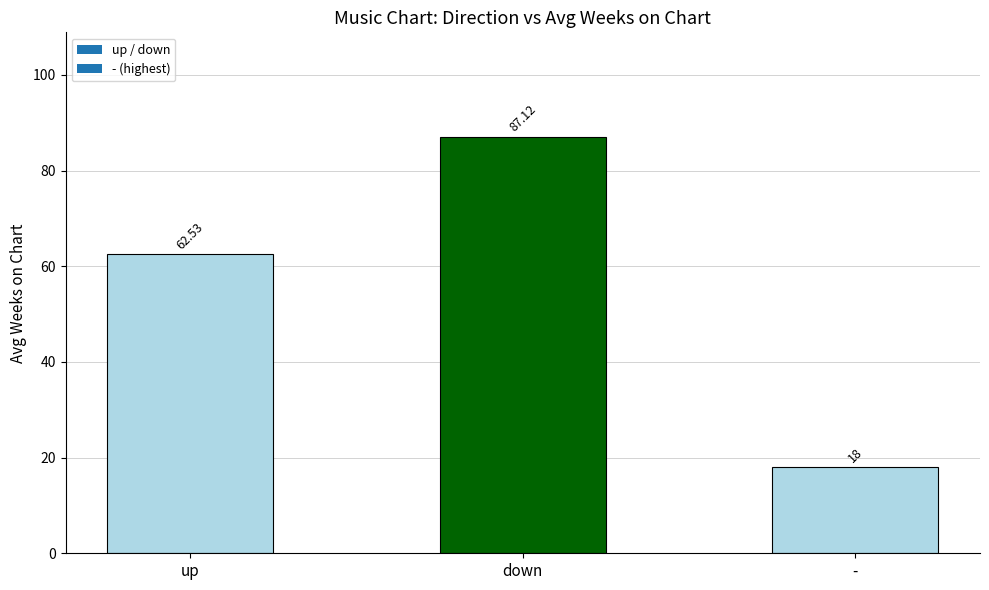

Between up and down, which is larger?

down